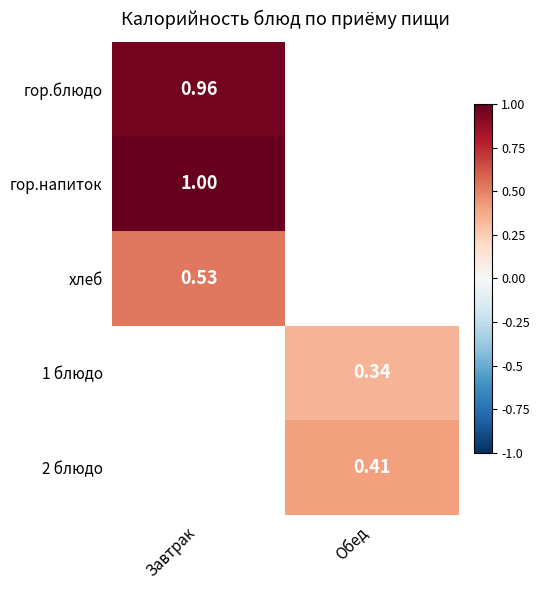

At how many categories does at least one series exceed 0?

2